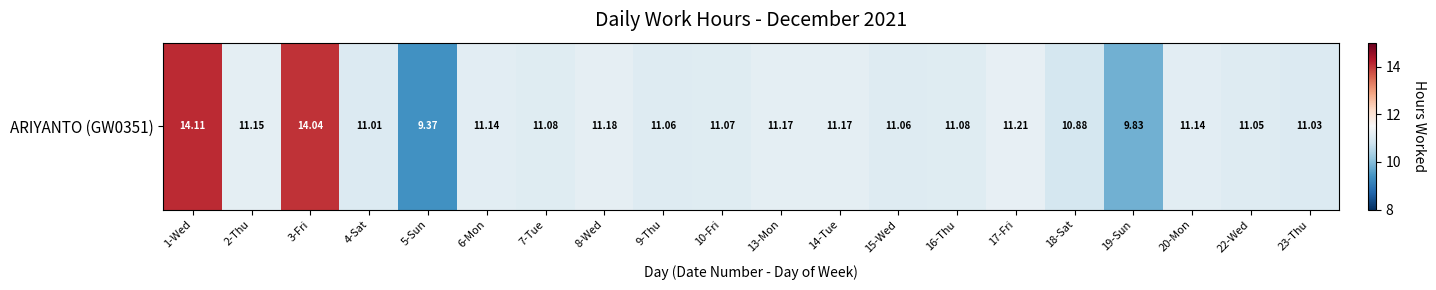

The value at 2-Thu is 4.8. True or false?

False